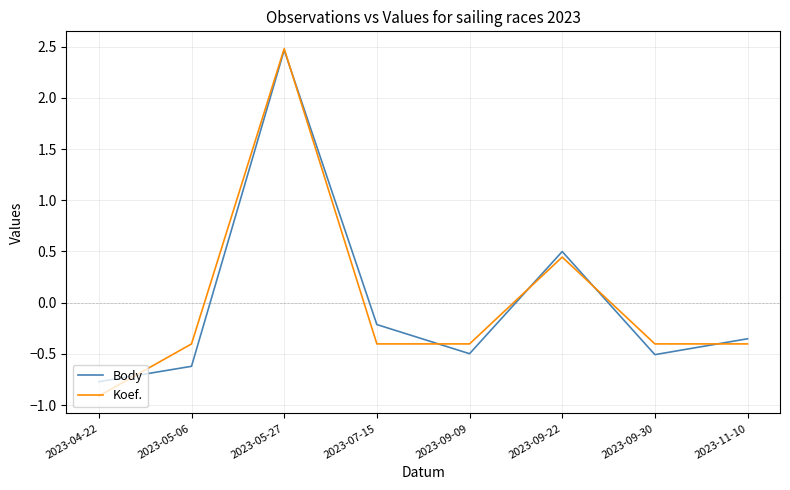

In Koef., how many points are higher than both neighbors (excluding endpoints)?

2